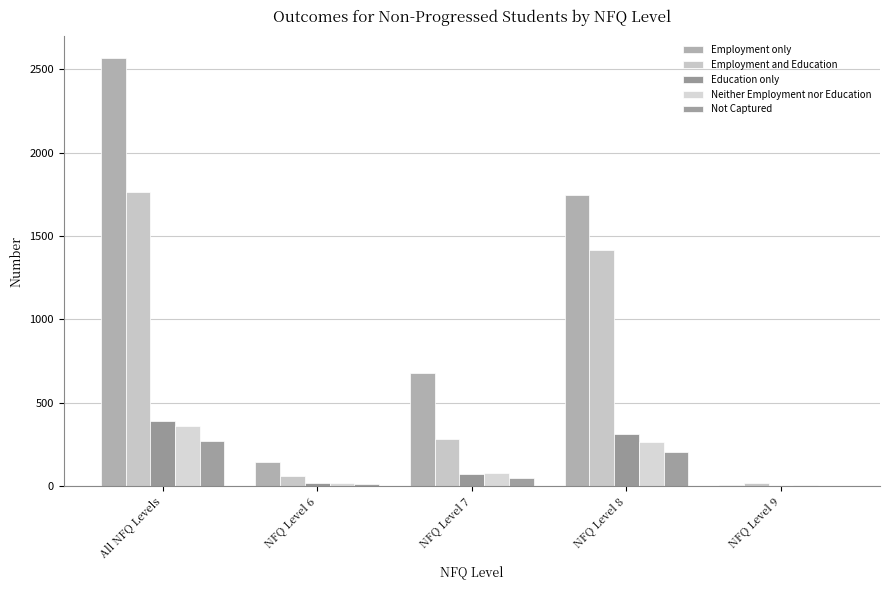

True or false: Not Captured has a value of 270 at All NFQ Levels.

True